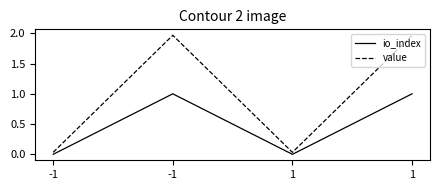

List the series in order of their peak value, lowest first.

io_index, value